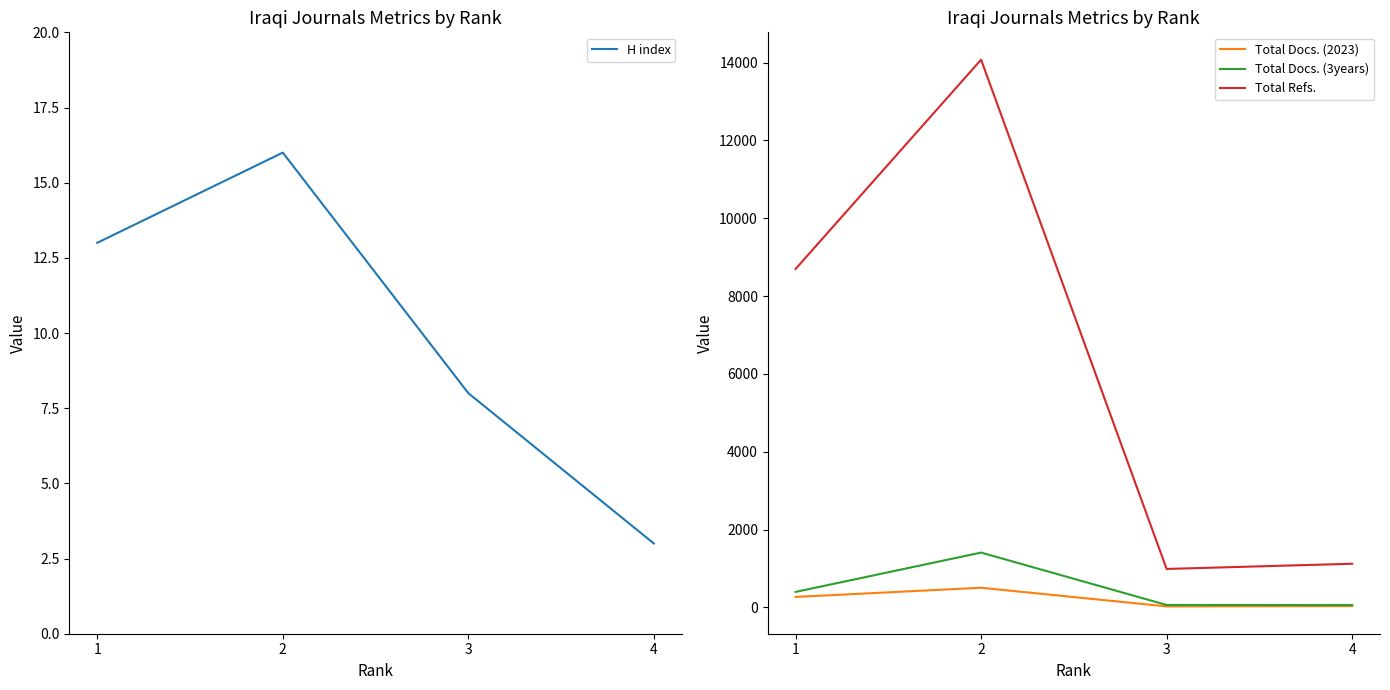

What is the minimum value shown in the chart?

3